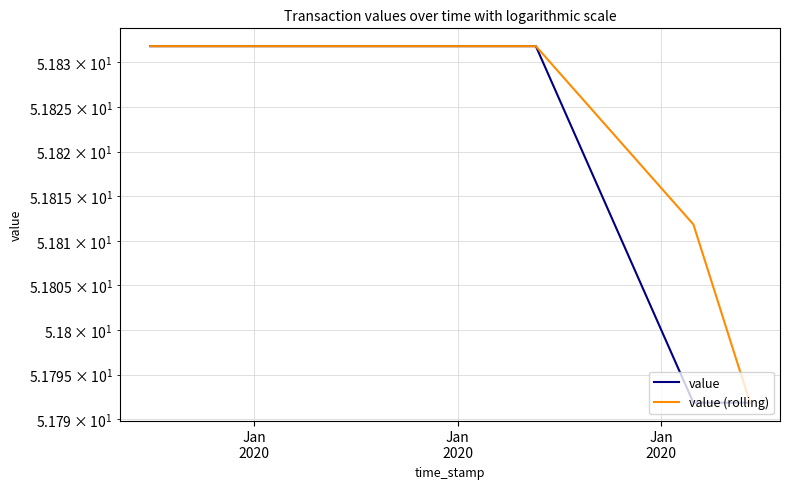

What is the average value of the value (rolling) series?

51.8